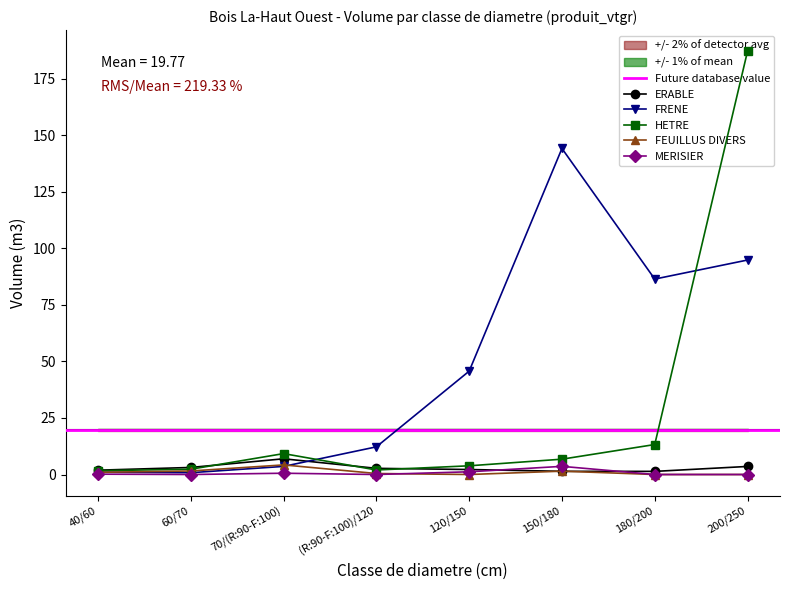

What is the value of the ERABLE point at the 2nd from the left?

3.1